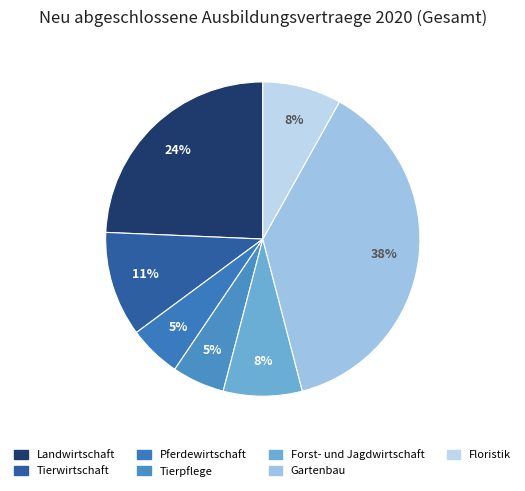

To the nearest percent, what percentage of the pie is Landwirtschaft?

24%